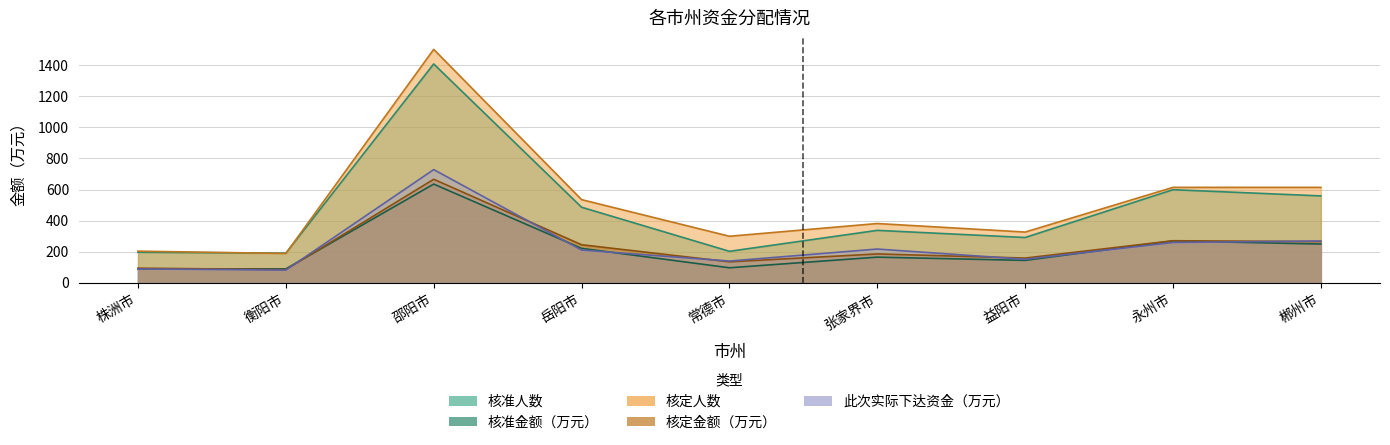

What is the label of the 4th point from the right?

张家界市